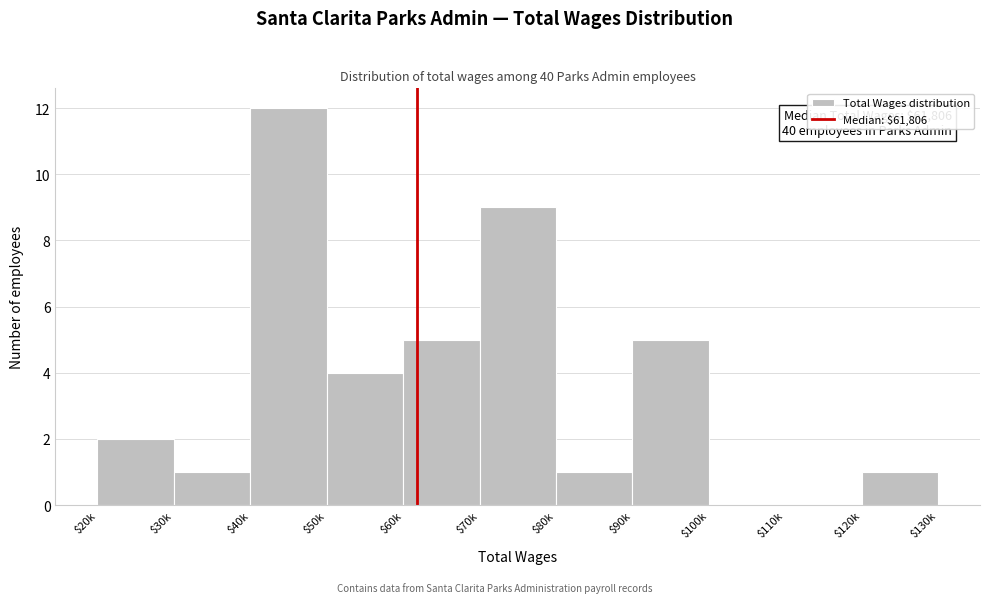

What is the sum of all values?

40